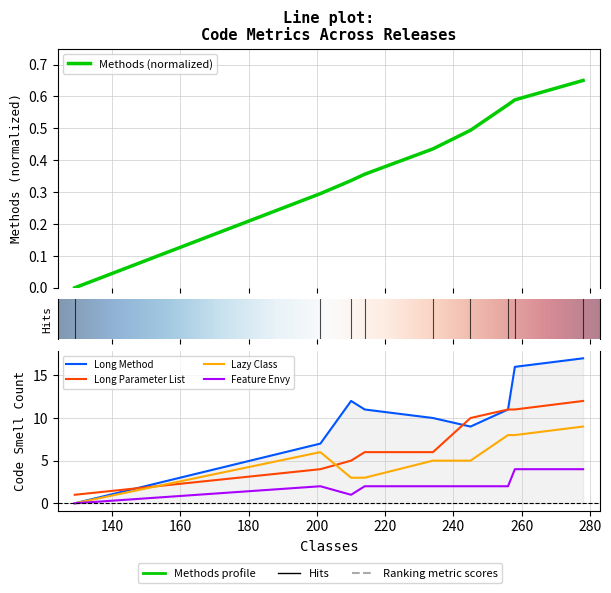

What is the total value across all series at 245?

26.5